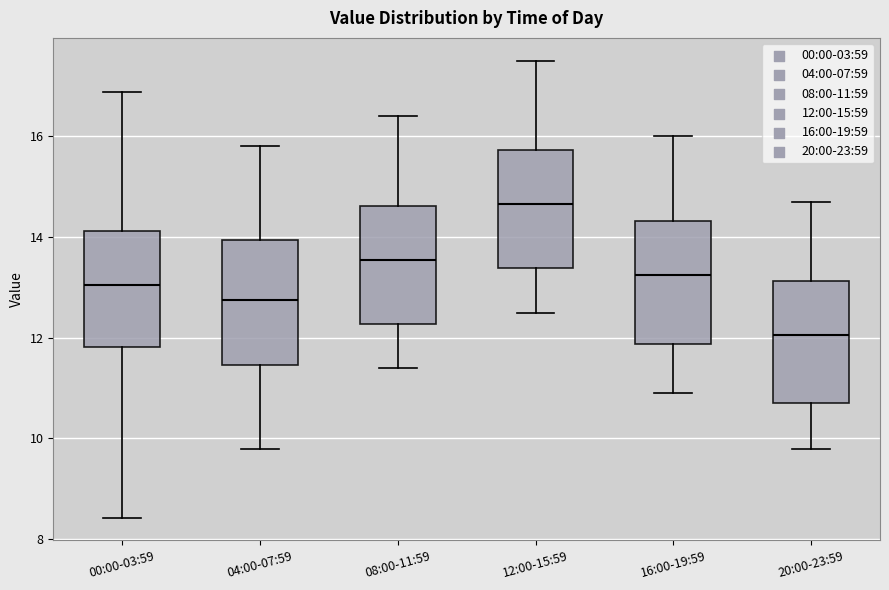

Which box's median line is the highest?

12:00-15:59